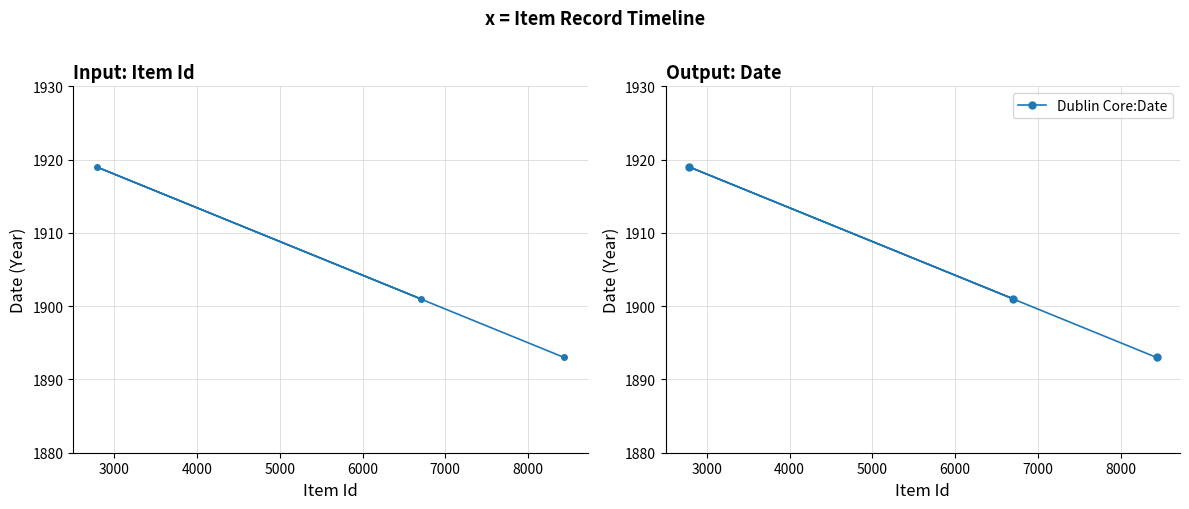

How many data points are less than 1901?

1